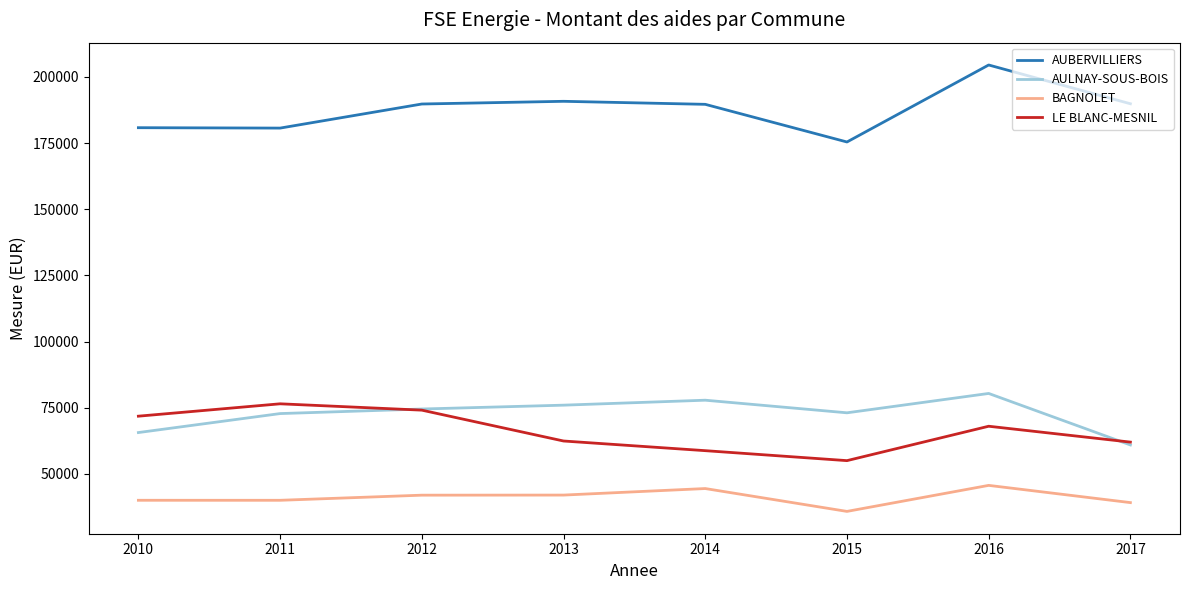

At 2014, list the series in order from largest to smallest.

AUBERVILLIERS, AULNAY-SOUS-BOIS, LE BLANC-MESNIL, BAGNOLET